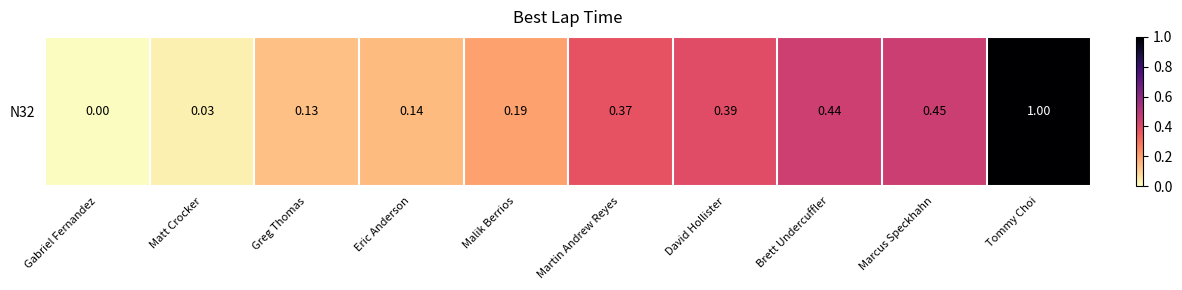

Which label corresponds to the smallest value in the chart?

Gabriel Fernandez